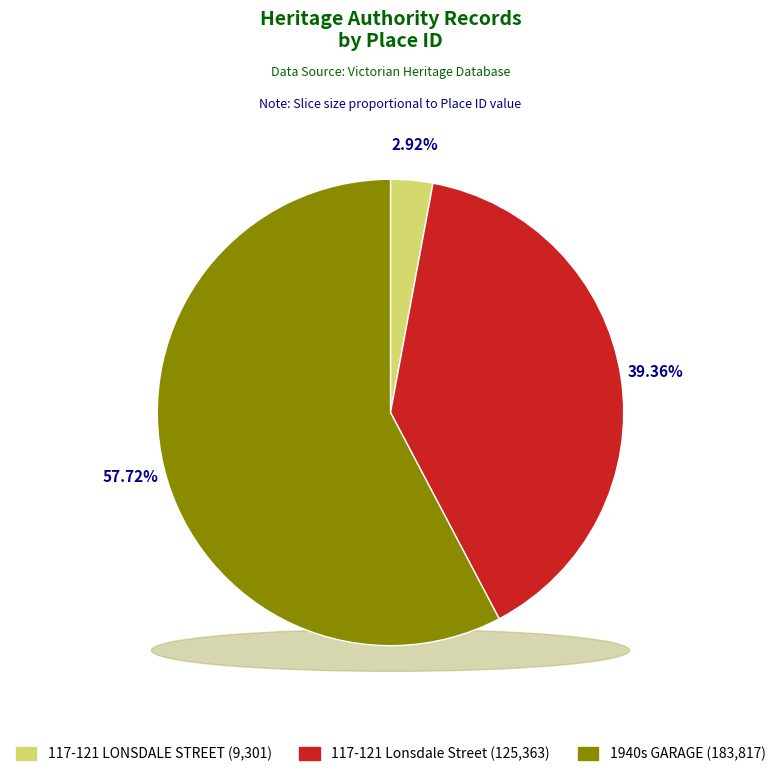

Is it true that 1940s GARAGE is 50% of the pie?

False